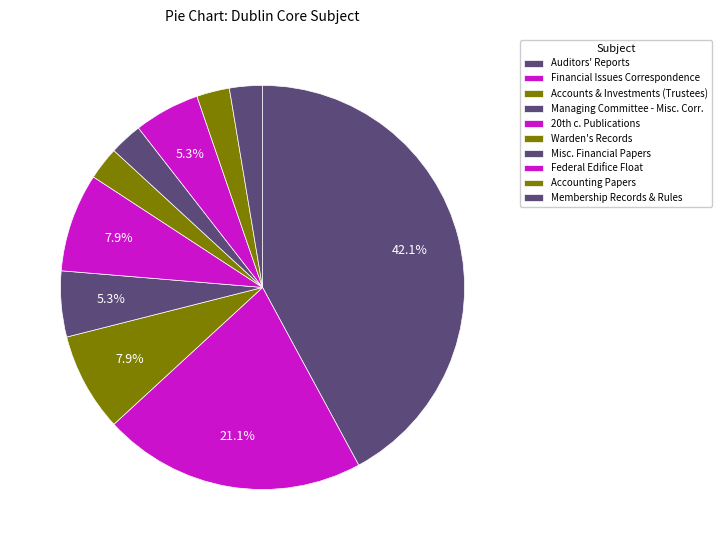

Count the number of slices in the pie.

10